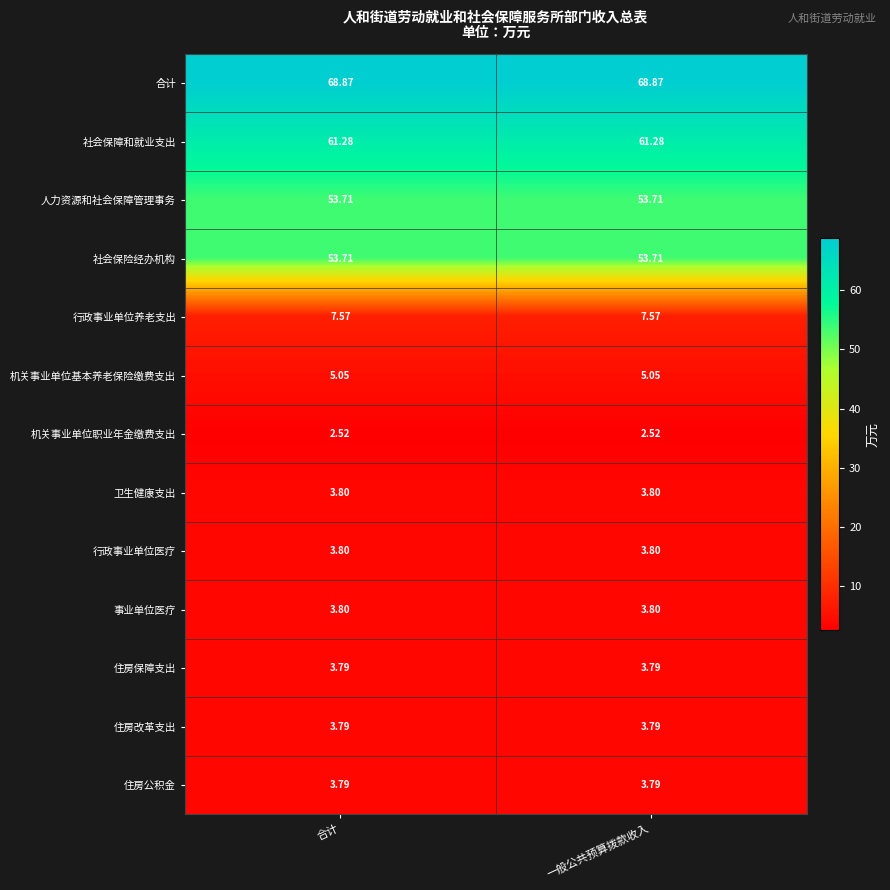

What is the greatest value displayed?

68.9